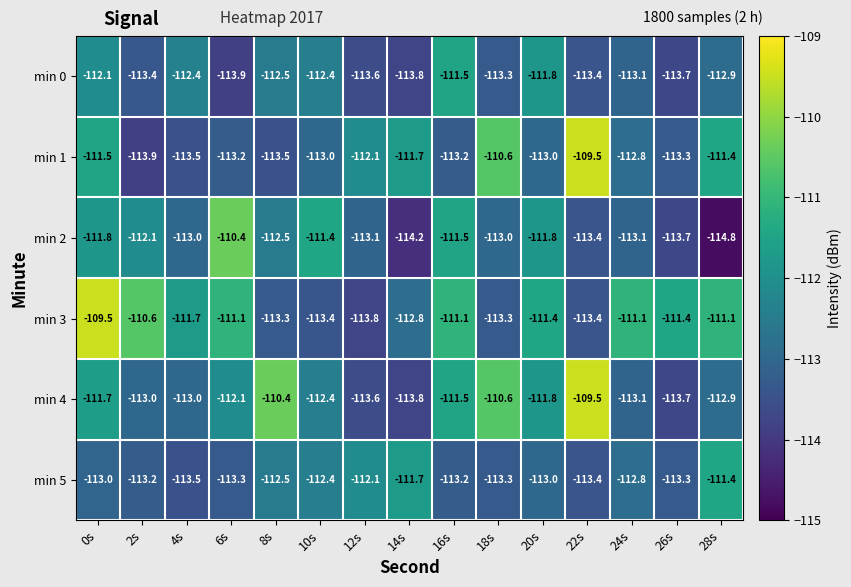

Which series changed the most between 18s and 20s?

min 1